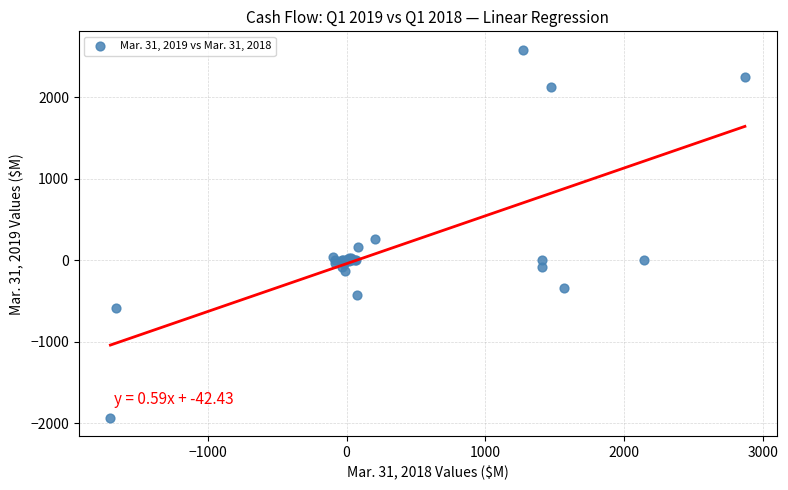

What Y value in the scatter plot is closest to 325?

264.4